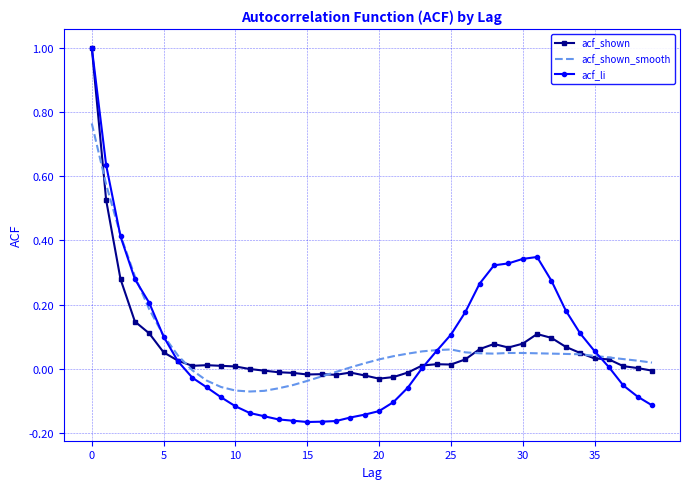

What is the maximum value shown in the chart?

1.0